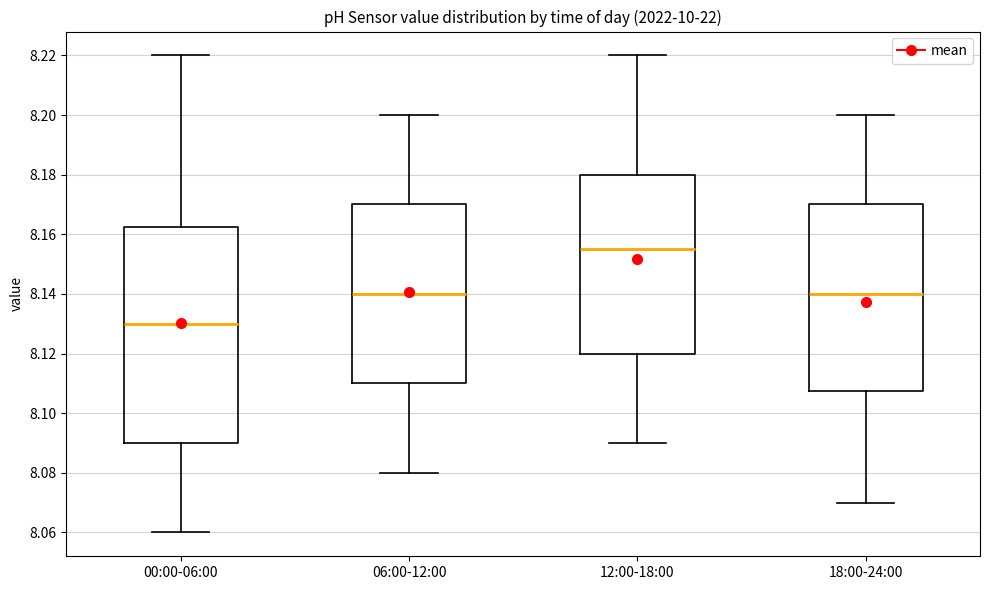

Which box is the tallest, from its lower edge to its upper edge?

00:00-06:00